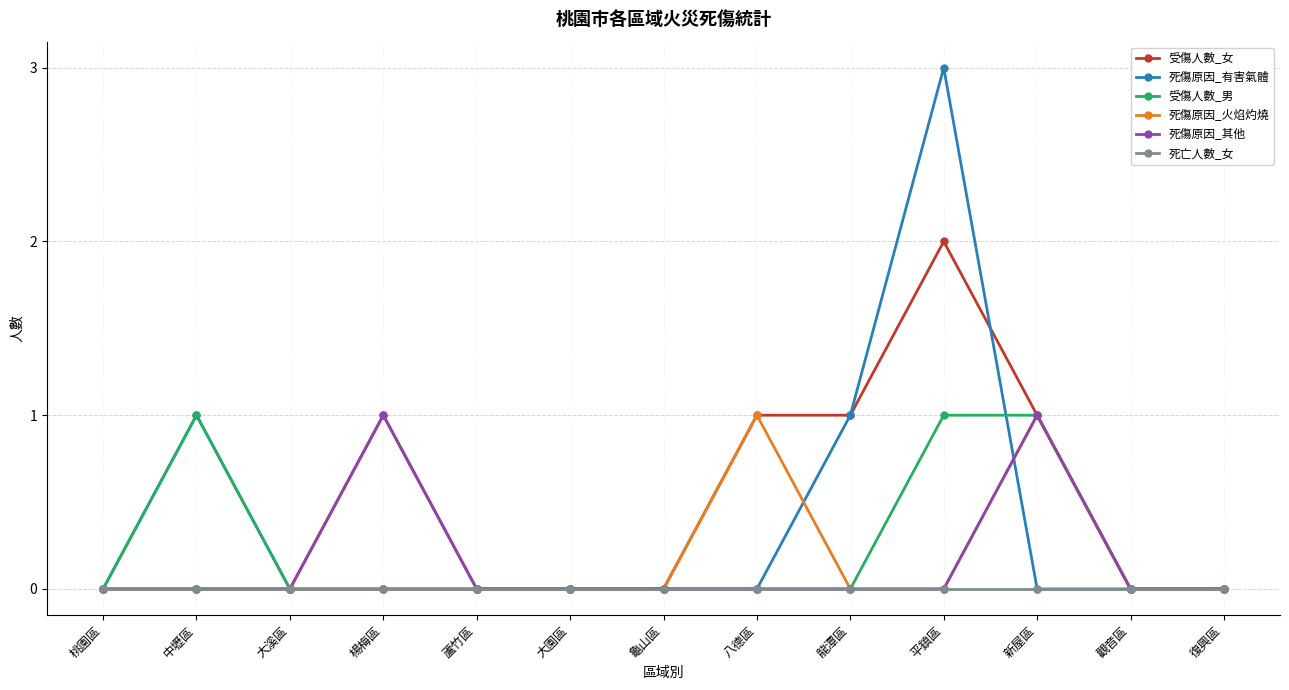

Is this an area chart (filled region under the line)?

No